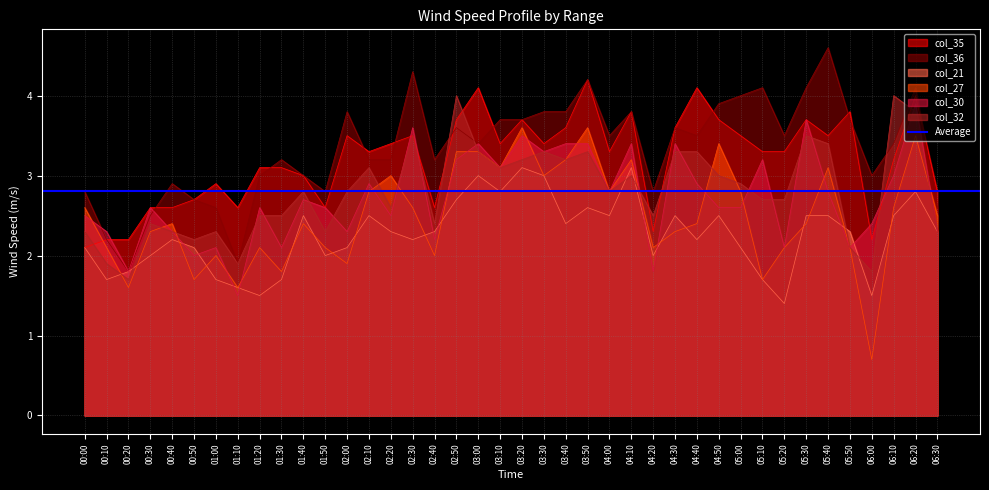

Which series changed the most between 03:00 and 04:00?

col_35